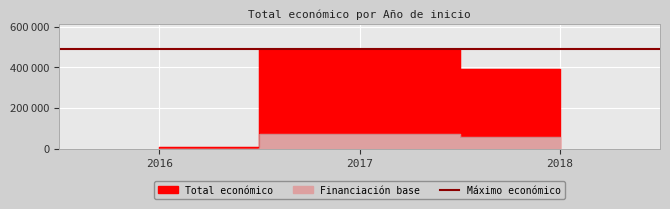

At which category does the chart reach its minimum across all series?

2016